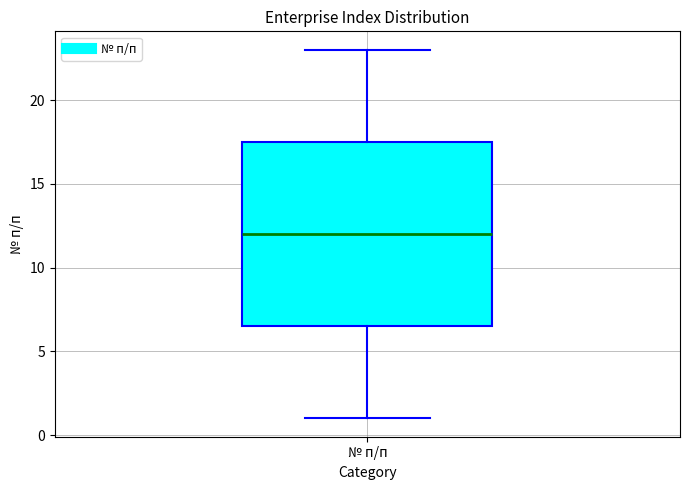

Read this box plot against the y-axis: the position of the median line, the range covered by the box, and the ends of both whiskers. The values are not printed on the chart, so give them approximately, as read against the axis.

median 12.0, box 6.5 to 17.5, whiskers 1.0 to 23.0